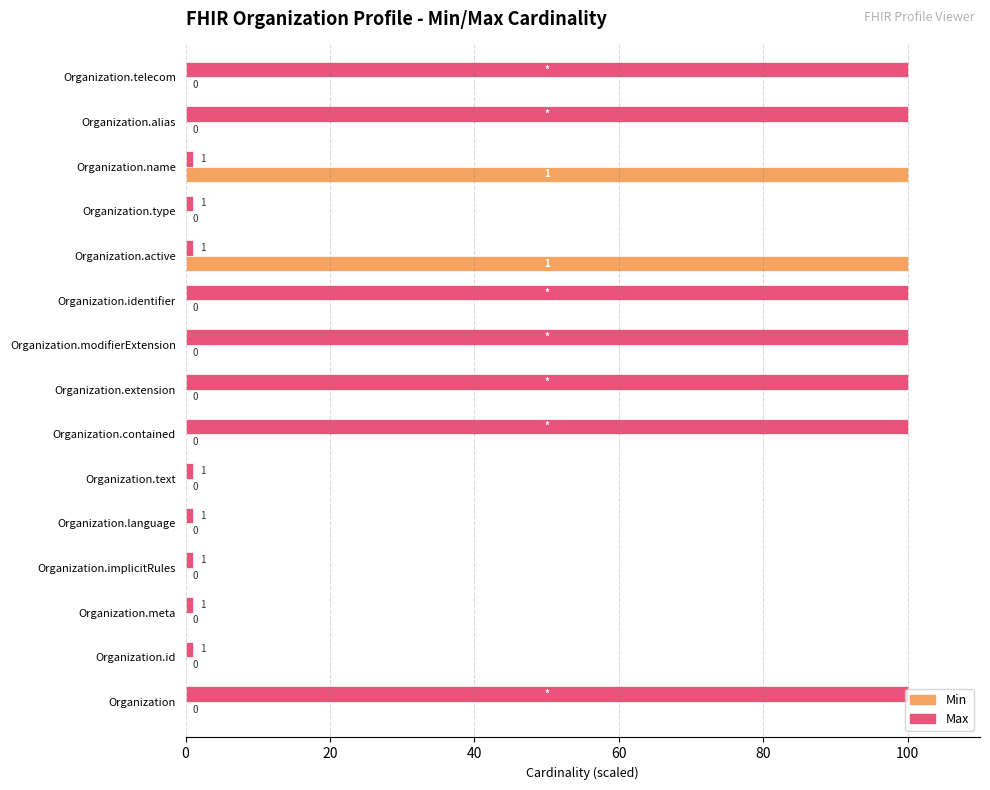

Is it true that Max equals 44 at Organization.telecom?

False